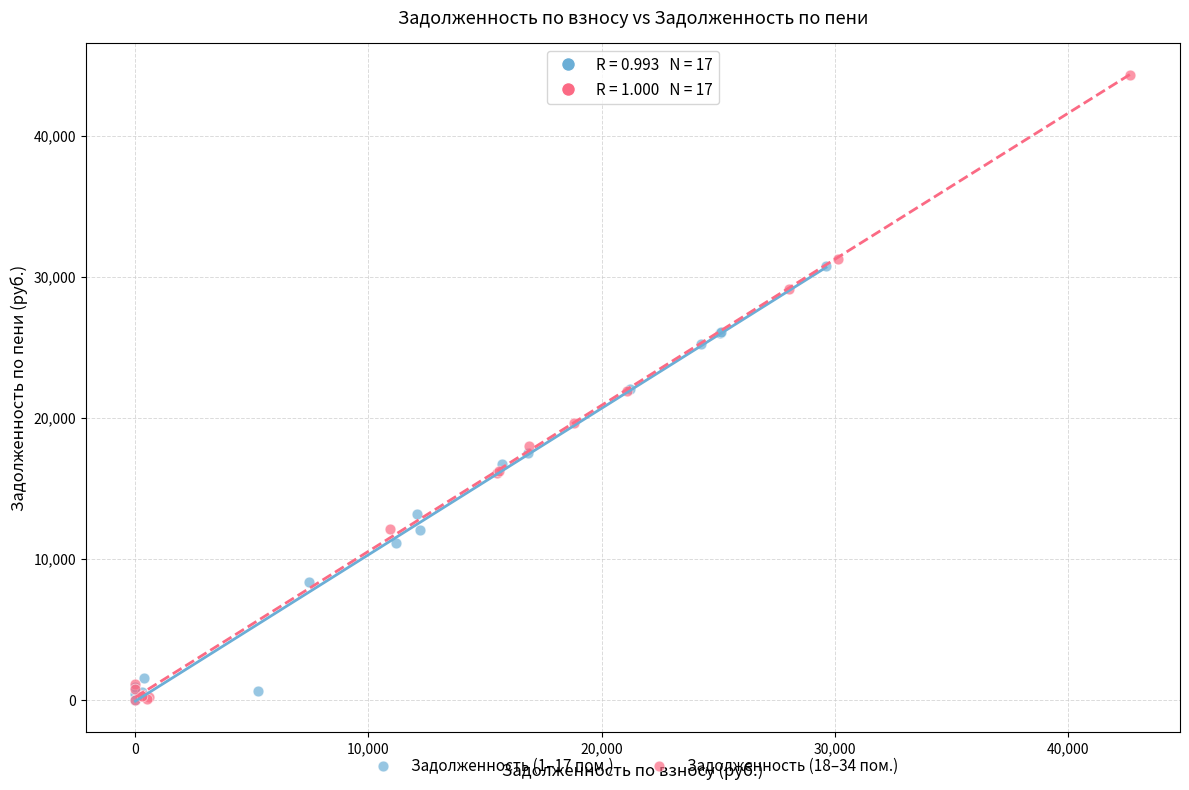

Which series contains the highest Y value?

Задолженность (18–34 пом.)